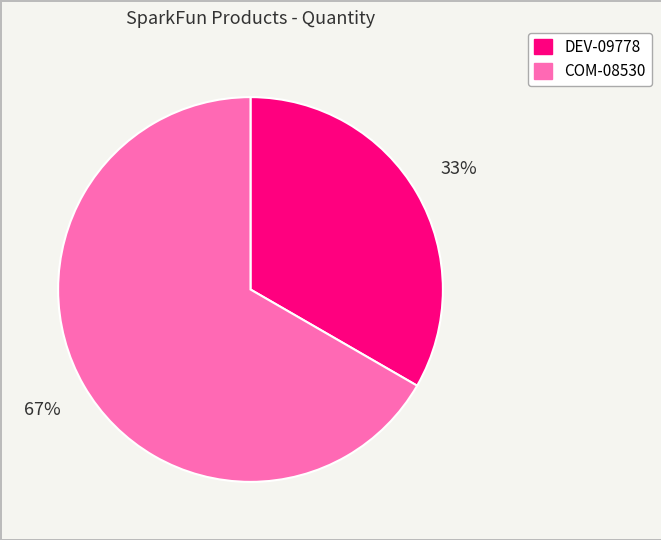

Count the number of slices in the pie.

2